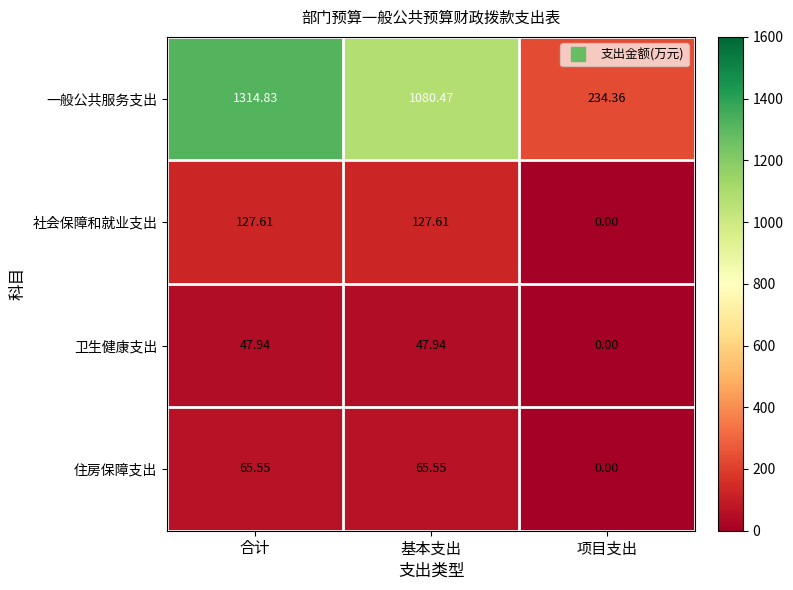

Which series changed the most between 基本支出 and 项目支出?

一般公共服务支出